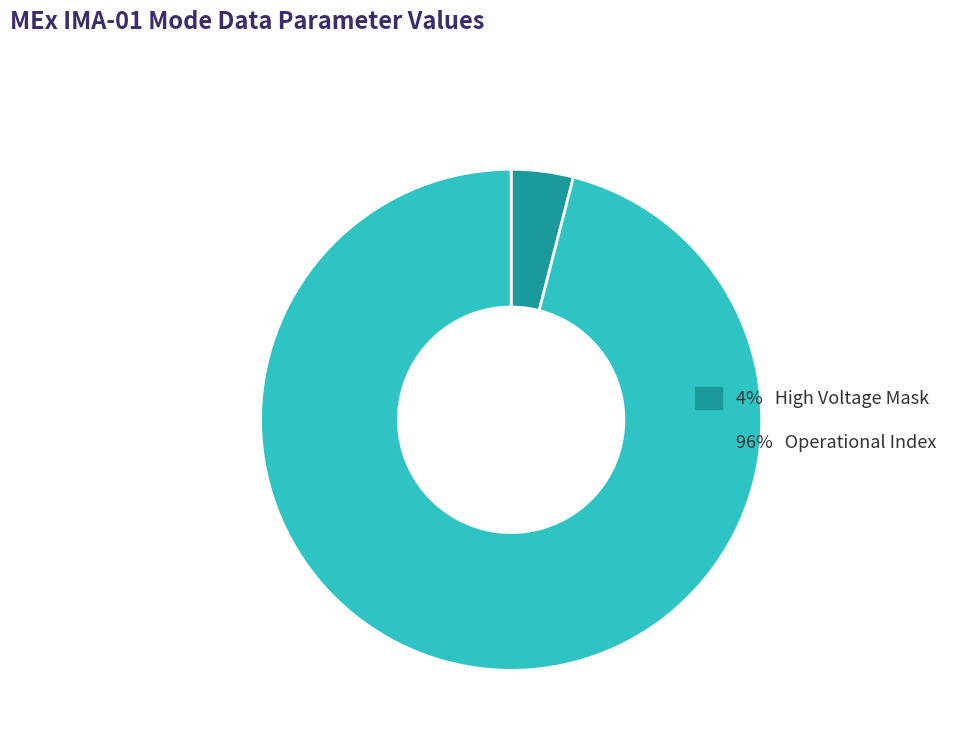

Which slice is the smallest?

4% High Voltage Mask